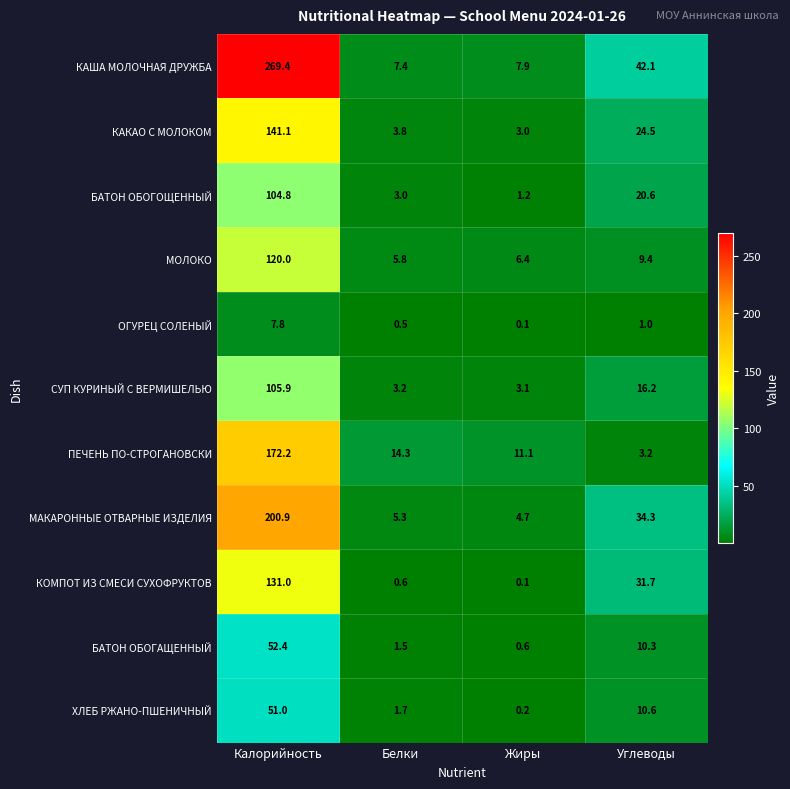

The БАТОН ОБОГОЩЕННЫЙ series shows 2.0 at Белки. True or false?

False